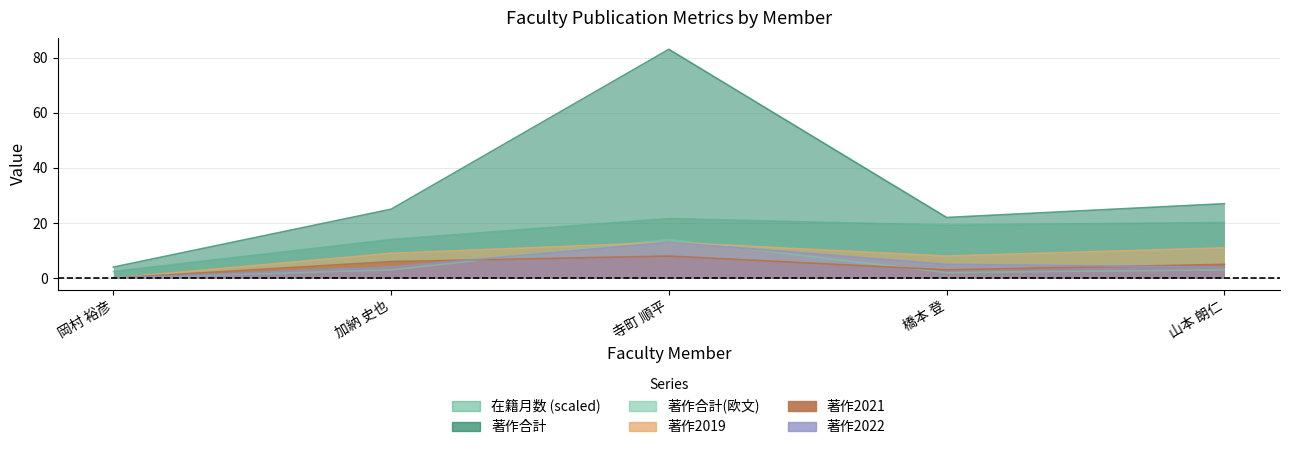

Count the number of data series in this chart.

6